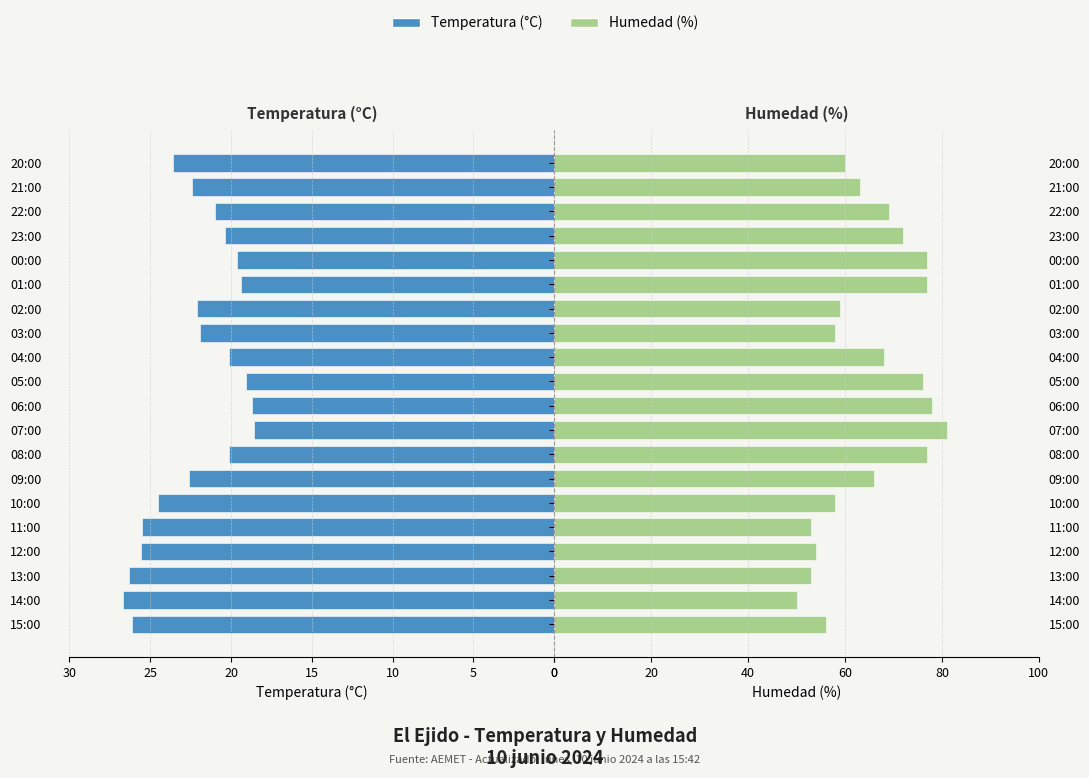

At how many categories does at least one series exceed 63?

10